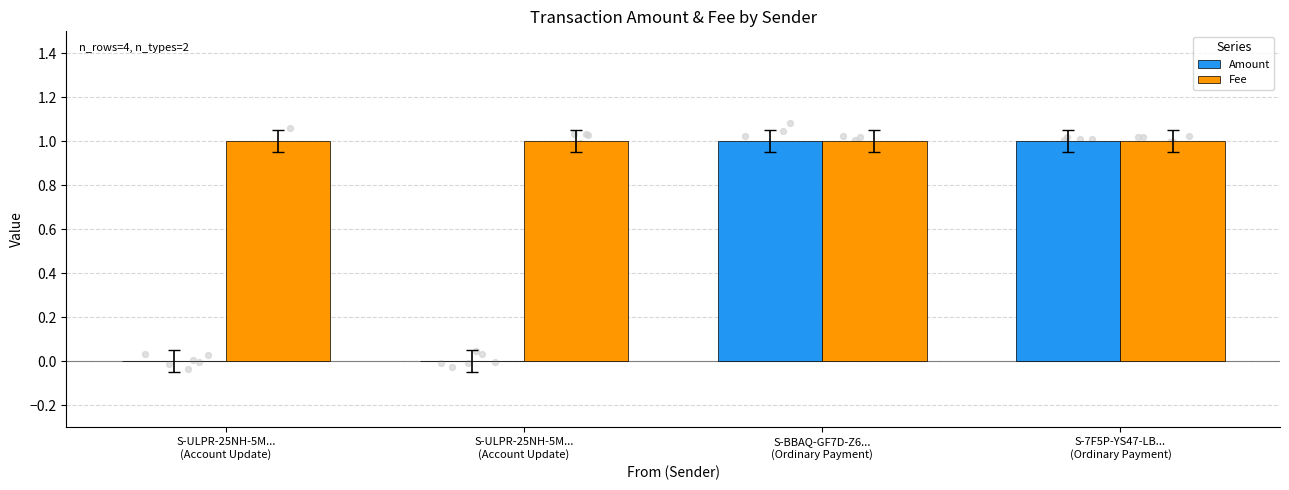

Which series has the largest total across all categories?

Fee